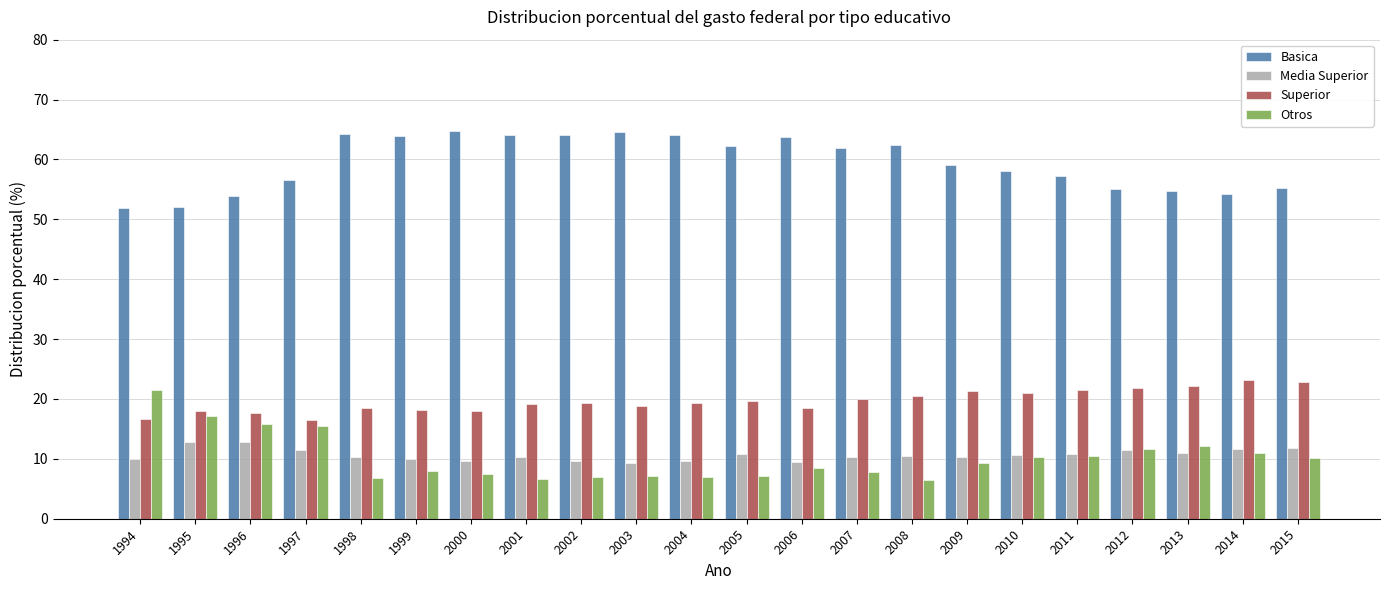

The Media Superior series shows 5.7 at 2012. True or false?

False